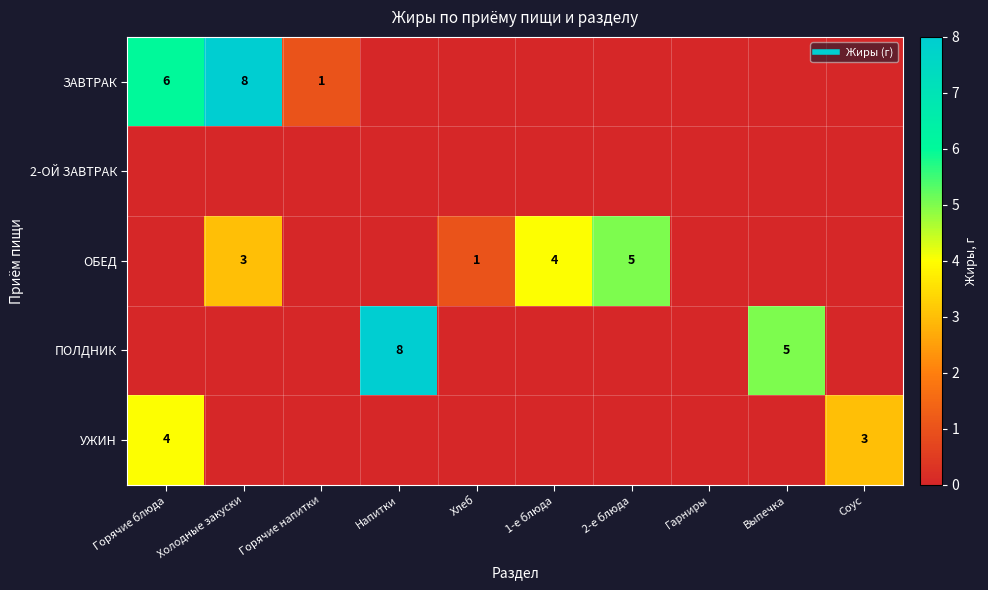

Rank the series at Соус from highest to lowest value.

УЖИН, ЗАВТРАК, 2-ОЙ ЗАВТРАК, ОБЕД, ПОЛДНИК